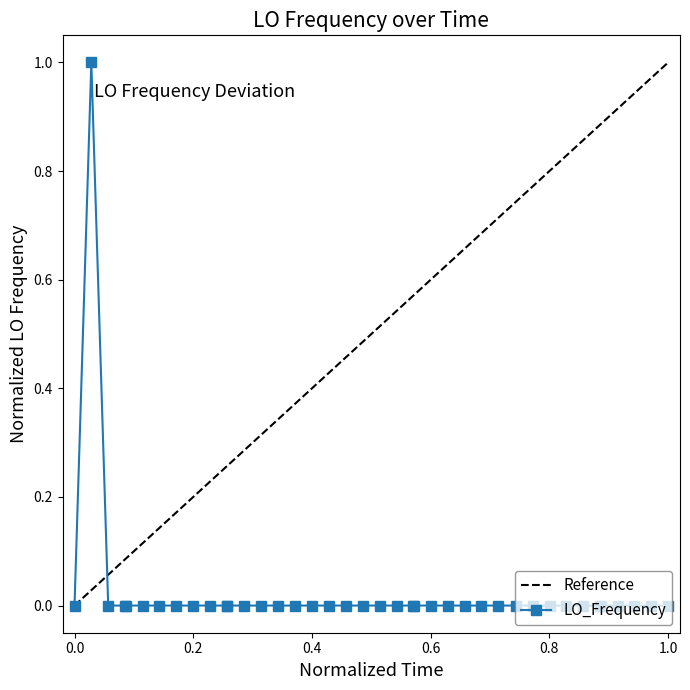

What are all the series names shown in the legend?

Reference, LO_Frequency